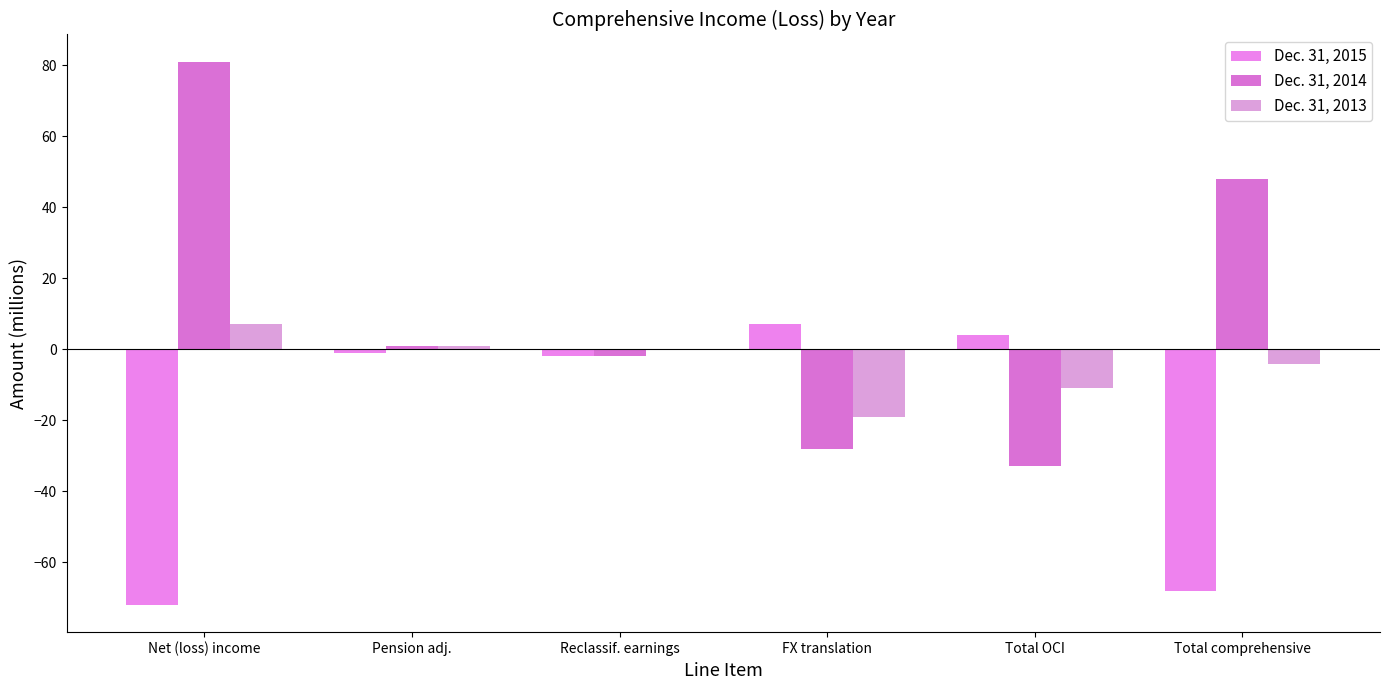

List the series in order of their peak value, highest first.

Dec. 31, 2014, Dec. 31, 2015, Dec. 31, 2013